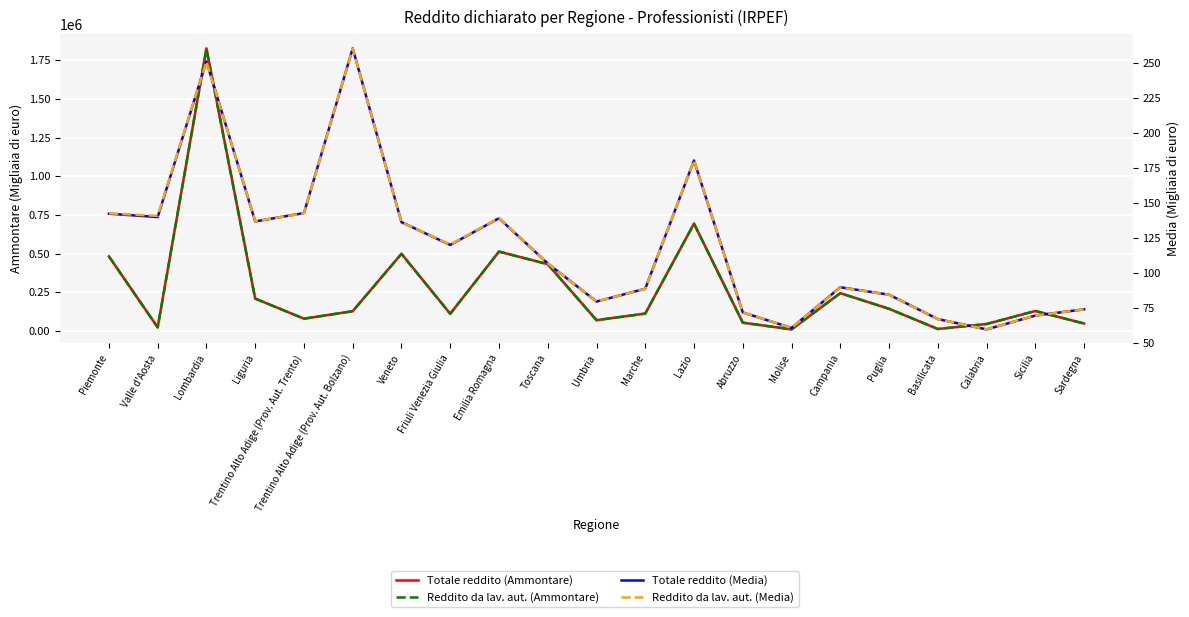

At Abruzzo, list the series in order from smallest to largest.

Totale reddito (Media), Reddito da lav. aut. (Media), Reddito da lav. aut. (Ammontare), Totale reddito (Ammontare)